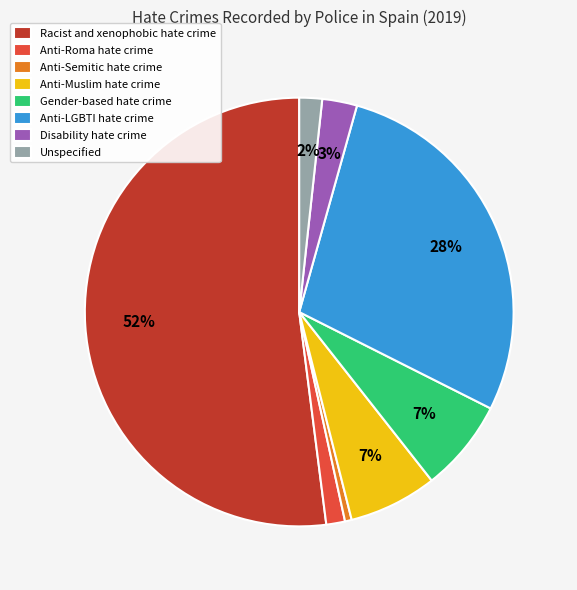

Is the sum of Gender-based hate crime and Disability hate crime greater than half?

No